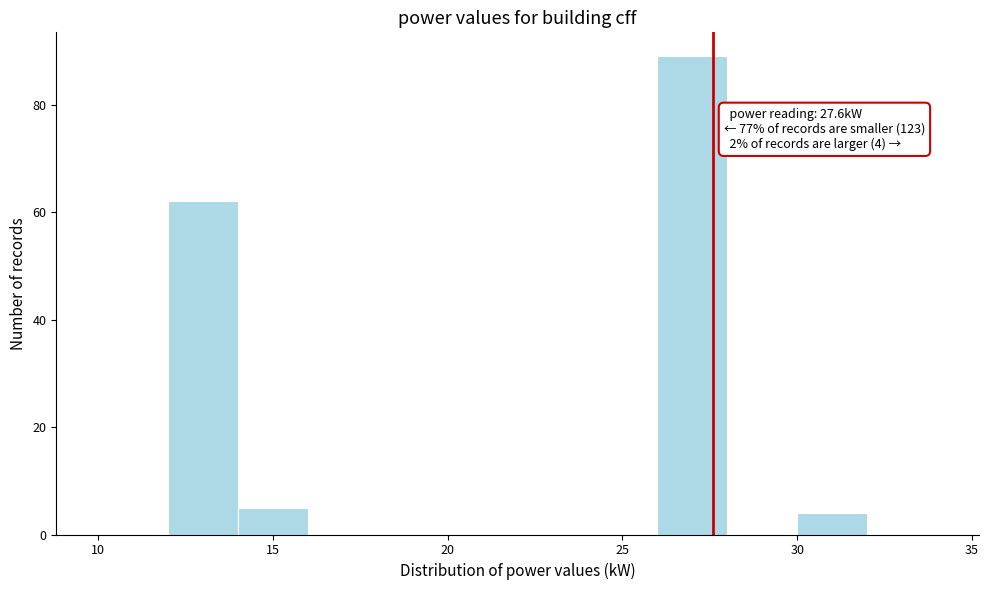

Over which range of the x-axis is the bar tallest?

26 to 28